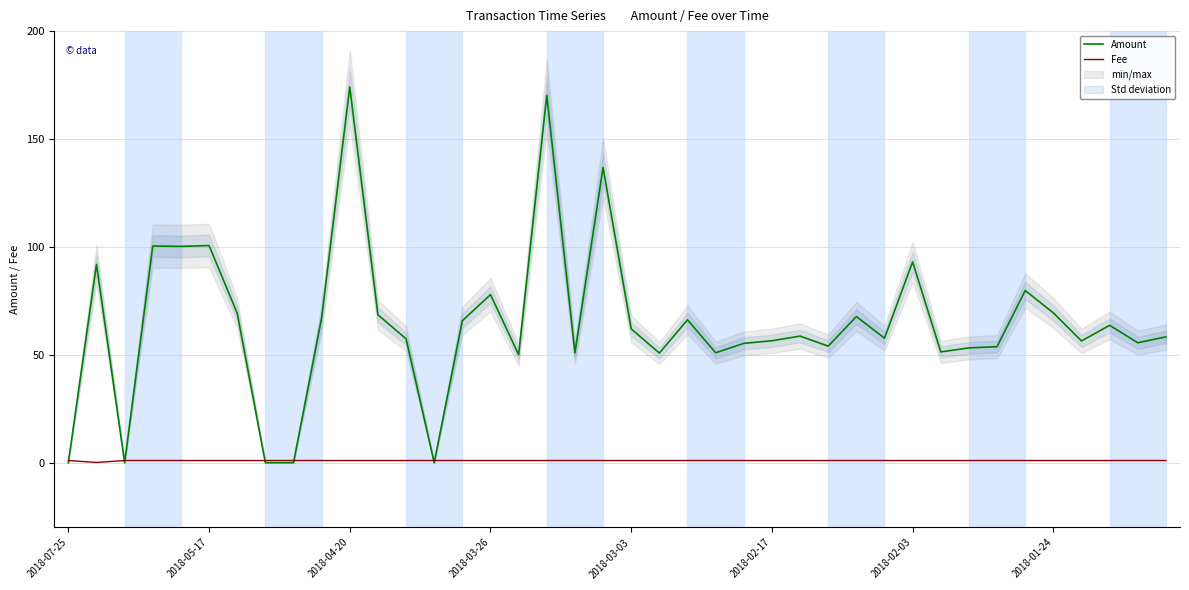

True or false: Amount has more than 1 points higher than both neighbors.

True